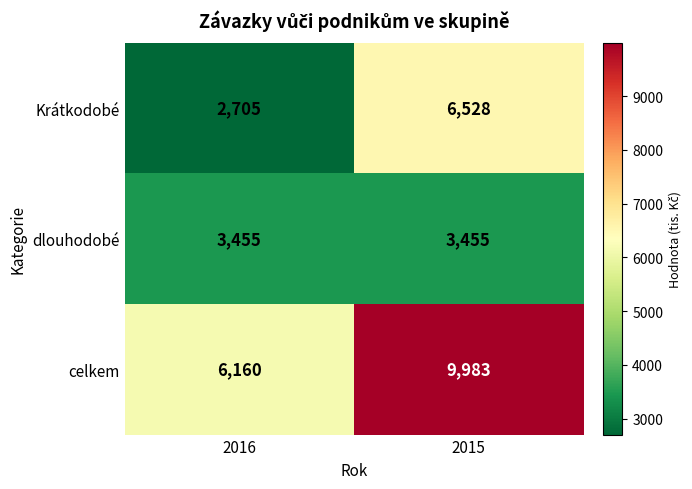

What is the difference between the highest and lowest values at 2015?

6528